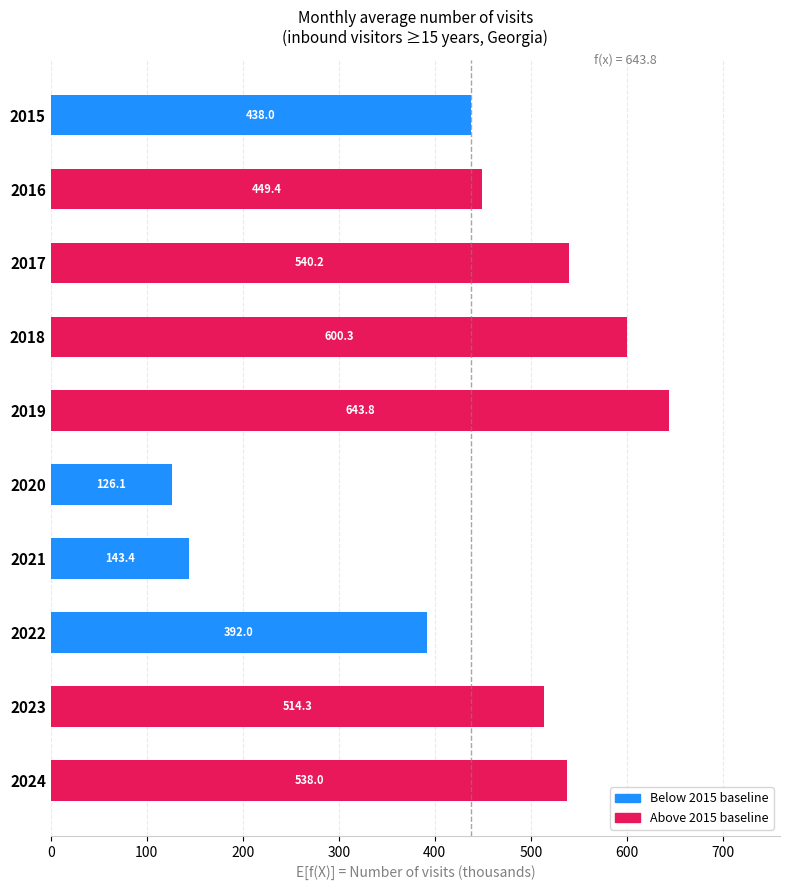

What is the average value?

438.6